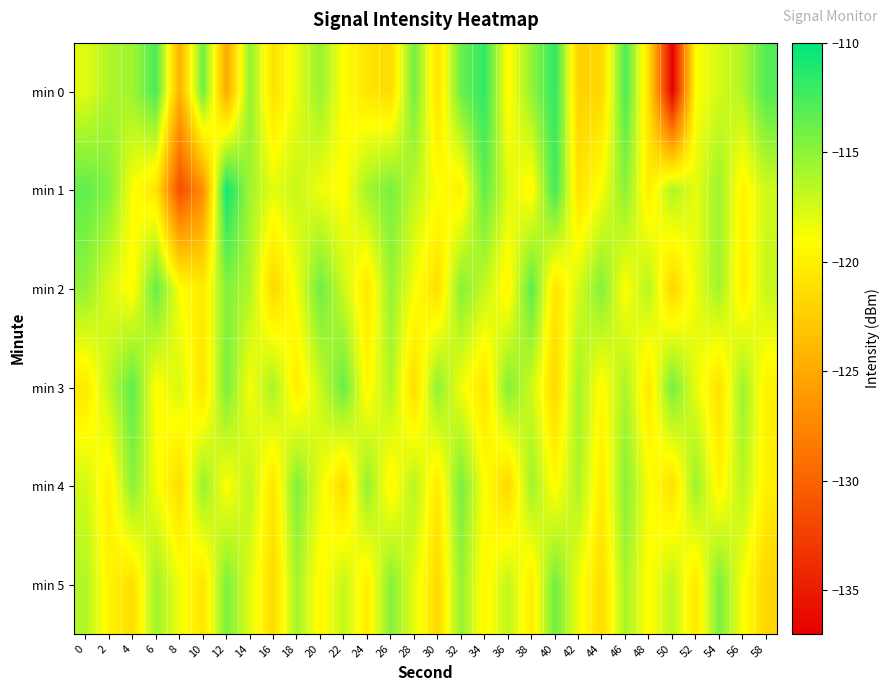

Reading left to right, extract all data points from this chart.

min 0: 0=-118.0	2=-116.2	4=-115.6	6=-112.7	8=-124.4	10=-113.8	12=-125.0	14=-115.2	16=-121.1	18=-118.1	20=-115.4	22=-119.1	24=-120.8	26=-121.5	28=-114.1	30=-121.1	32=-113.7	34=-111.8	36=-119.4	38=-115.2	40=-111.7	42=-122.1	44=-121.7	46=-112.8	48=-121.2	50=-136.9	52=-119.1	54=-117.5	56=-116.3	58=-113.0
min 1: 0=-113.4	2=-114.6	4=-118.9	6=-120.8	8=-131.5	10=-126.9	12=-110.6	14=-115.7	16=-118.1	18=-117.0	20=-118.5	22=-119.2	24=-115.8	26=-114.3	28=-116.7	30=-118.9	32=-120.1	34=-113.4	36=-117.8	38=-119.5	40=-112.3	42=-121.0	44=-118.7	46=-114.9	48=-120.3	50=-116.2	52=-118.1	54=-115.6	56=-119.8	58=-117.3
min 2: 0=-115.2	2=-117.8	4=-119.3	6=-113.6	8=-118.9	10=-120.4	12=-114.7	14=-116.3	16=-121.8	18=-118.5	20=-113.9	22=-117.2	24=-120.6	26=-115.4	28=-118.7	30=-121.3	32=-114.8	34=-116.9	36=-119.7	38=-113.2	40=-120.8	42=-117.5	44=-114.6	46=-119.1	48=-116.4	50=-121.9	52=-118.3	54=-115.7	56=-120.2	58=-117.0
min 3: 0=-120.5	2=-116.8	4=-113.4	6=-119.2	8=-117.6	10=-121.0	12=-114.3	14=-118.8	16=-115.9	18=-120.3	20=-117.1	22=-113.7	24=-119.6	26=-116.2	28=-121.4	30=-115.0	32=-118.5	34=-120.9	36=-114.6	38=-117.3	40=-121.7	42=-115.8	44=-119.4	46=-116.0	48=-120.7	50=-114.1	52=-118.2	54=-121.1	56=-115.5	58=-119.9
min 4: 0=-117.4	2=-120.1	4=-114.8	6=-118.6	8=-121.5	10=-115.3	12=-119.0	14=-116.7	16=-120.8	18=-114.5	20=-118.3	22=-121.6	24=-115.1	26=-119.7	28=-116.4	30=-120.5	32=-114.2	34=-118.9	36=-121.8	38=-115.6	40=-119.3	42=-116.1	44=-120.4	46=-114.9	48=-118.7	50=-121.2	52=-115.4	54=-119.8	56=-116.5	58=-120.0
min 5: 0=-116.3	2=-119.8	4=-121.3	6=-115.7	8=-118.4	10=-120.9	12=-114.4	14=-117.9	16=-121.6	18=-115.8	20=-119.5	22=-116.9	24=-120.2	26=-114.7	28=-118.1	30=-121.7	32=-115.2	34=-119.6	36=-116.8	38=-120.3	40=-114.0	42=-118.5	44=-121.4	46=-115.9	48=-119.2	50=-116.6	52=-120.7	54=-114.3	56=-118.8	58=-121.9